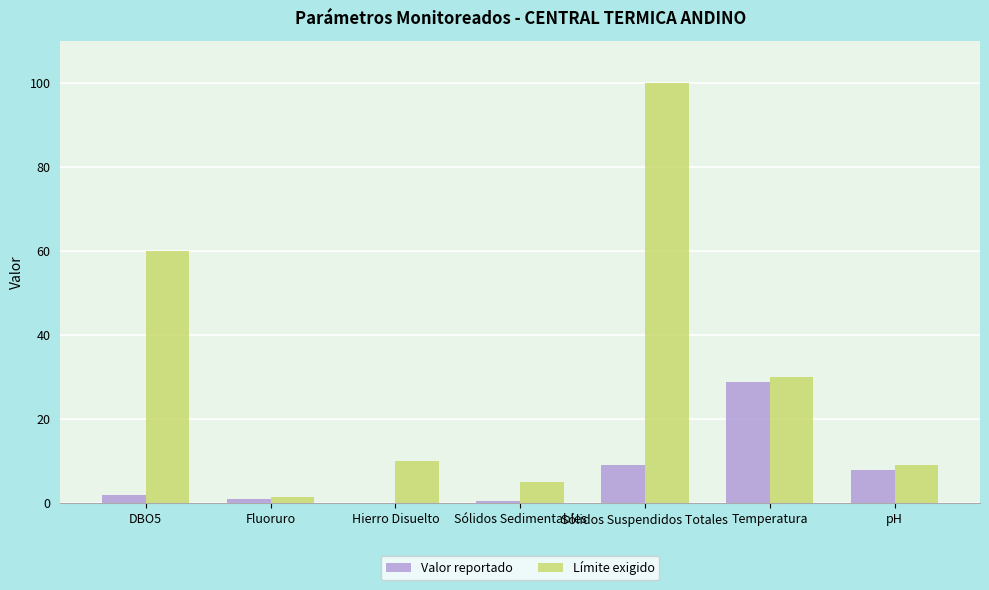

Which series changed the most between DBO5 and Fluoruro?

Límite exigido